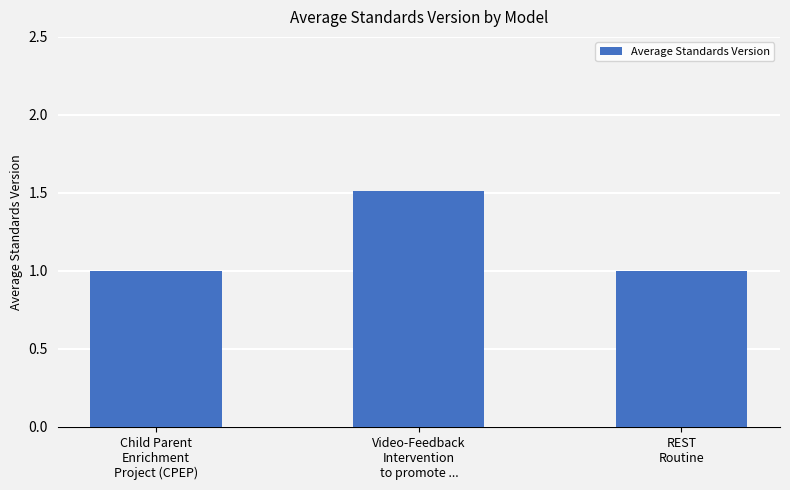

Which label corresponds to the largest value in the chart?

Video-Feedback
Intervention
to promote ...